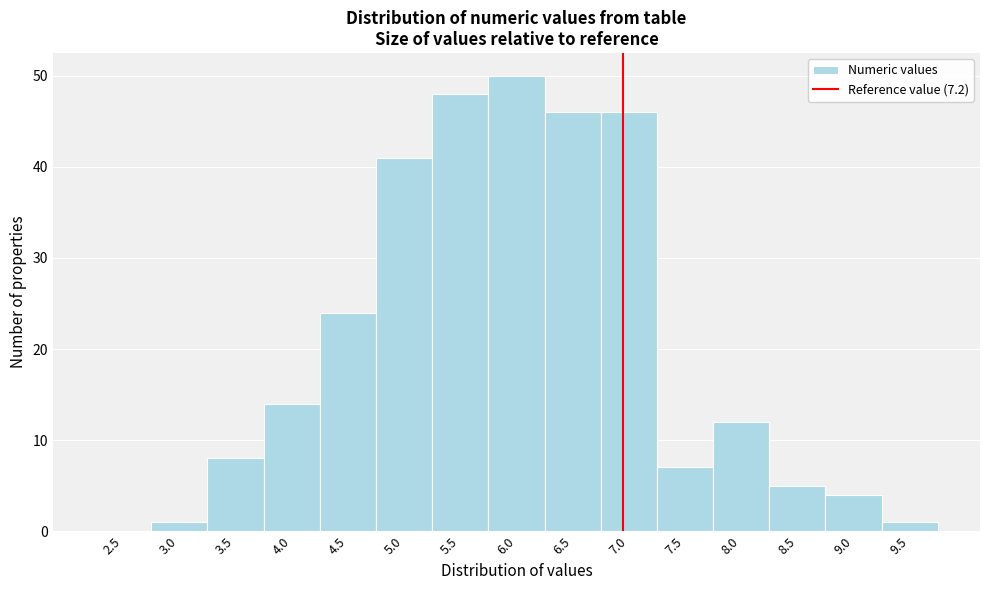

Reading left to right, transcribe all the data shown in this chart.

2.5=0	3.0=1	3.5=8	4.0=14	4.5=24	5.0=41	5.5=48	6.0=50	6.5=46	7.0=46	7.5=7	8.0=12	8.5=5	9.0=4	9.5=1